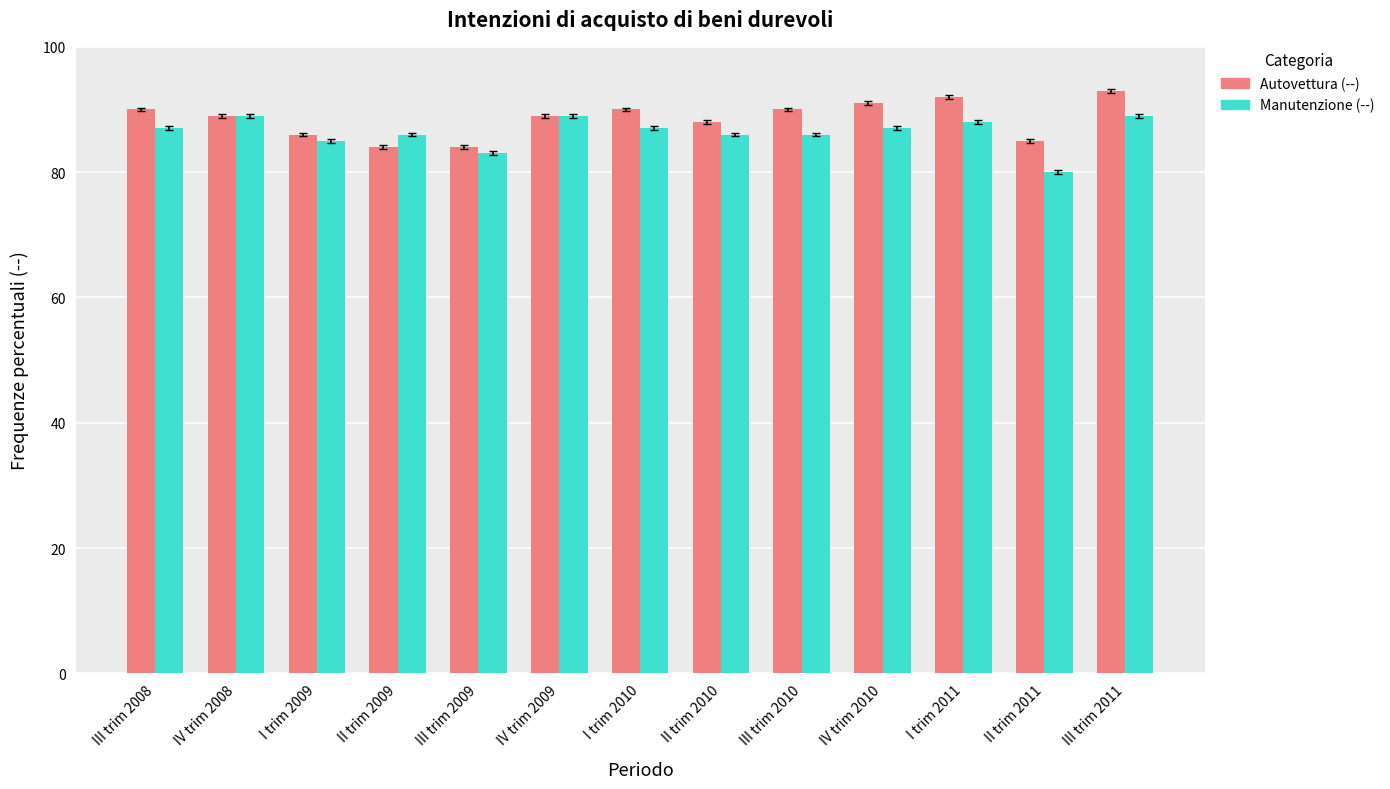

What is the lowest value of the Autovettura (--) series?

84